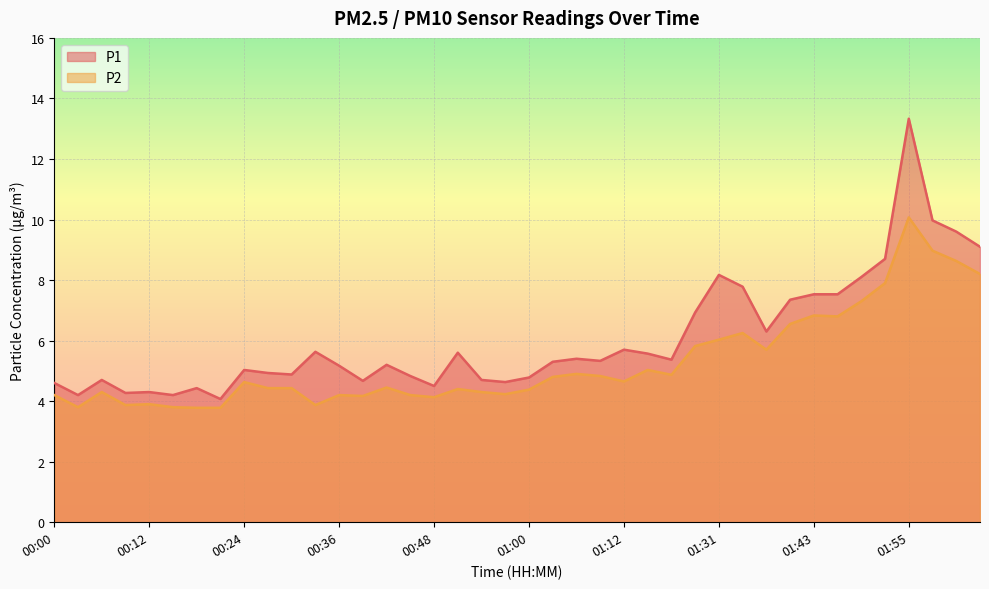

At how many categories does at least one series exceed 10?

1